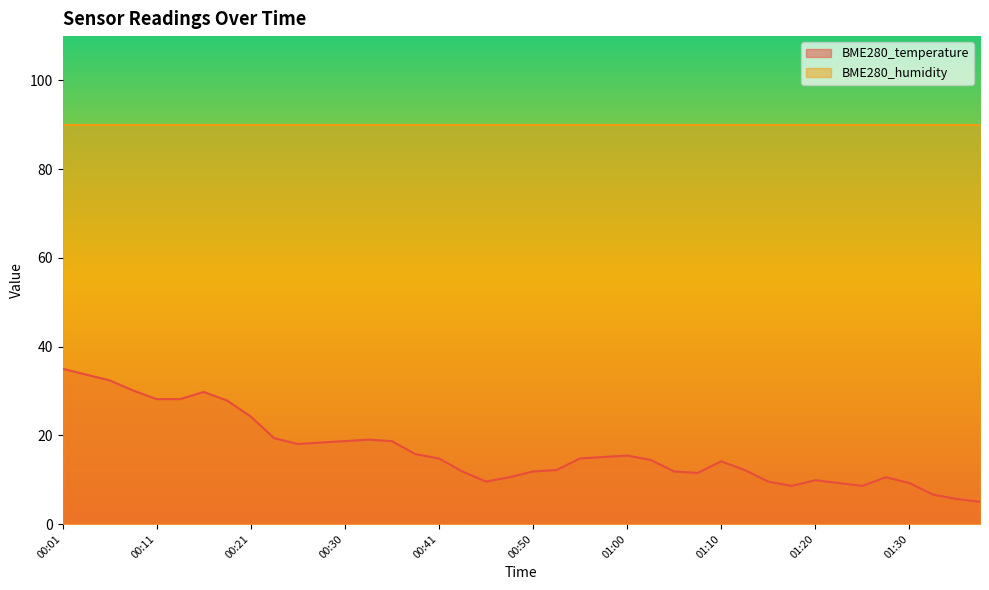

What is the sum of all values?

660.4